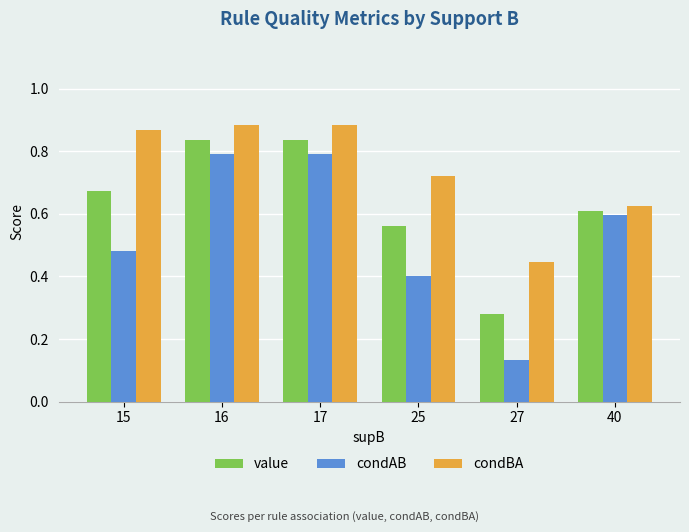

What are all the series names shown in the legend?

value, condAB, condBA